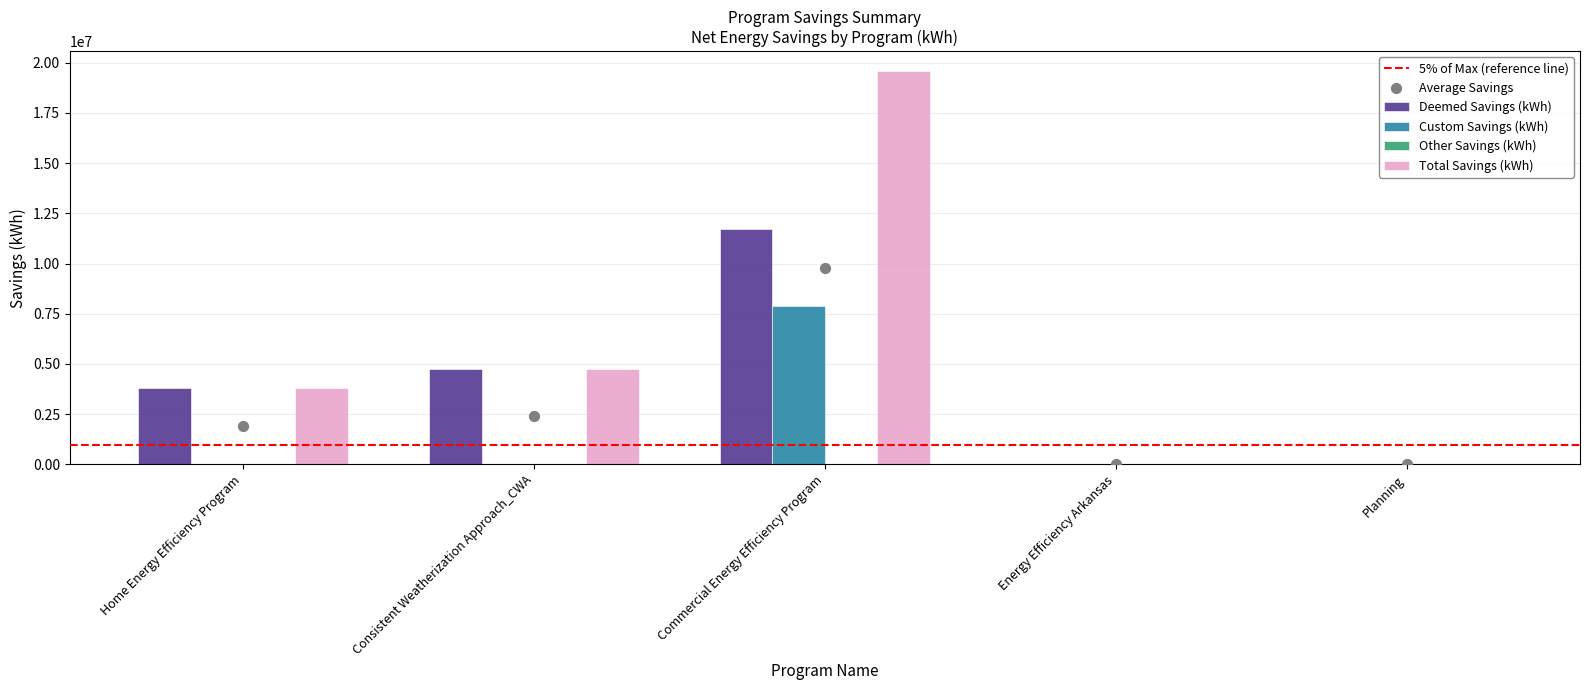

At which category is the sum across all series the highest?

Commercial Energy Efficiency Program